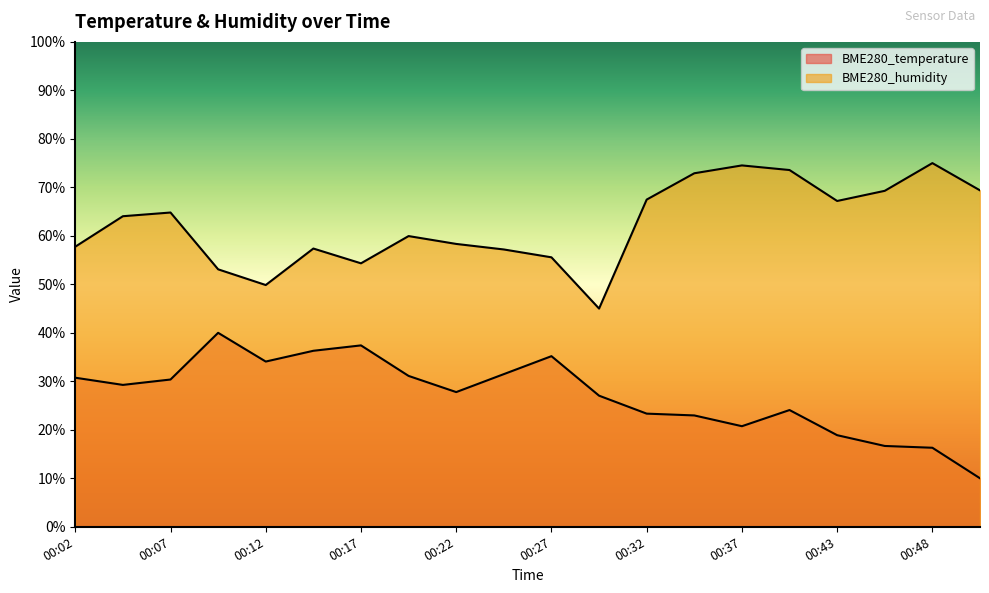

True or false: BME280_temperature and BME280_humidity cross at least once.

False